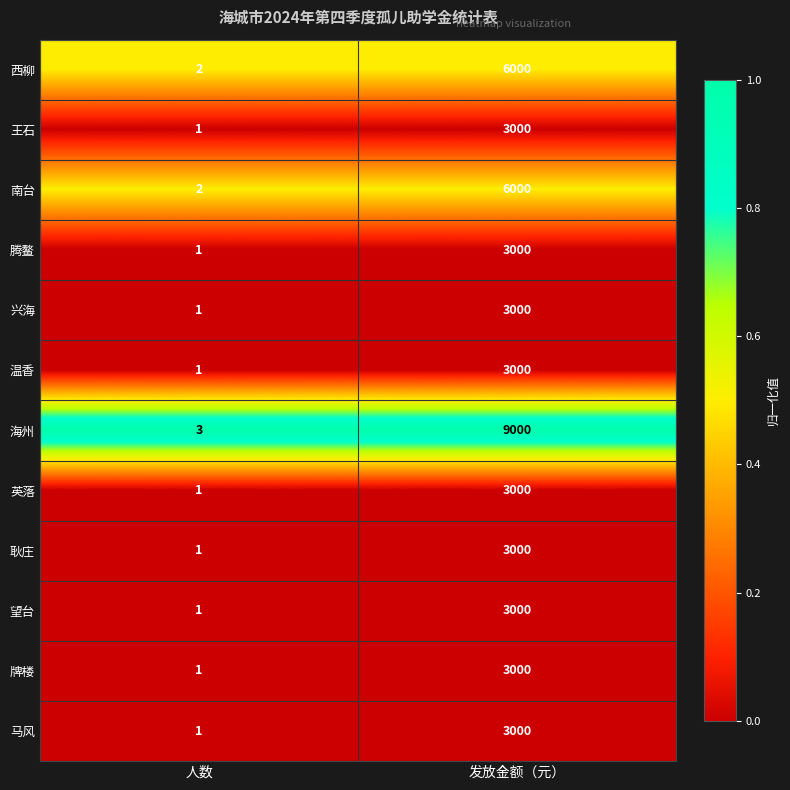

Which series has the largest total across all categories?

海州